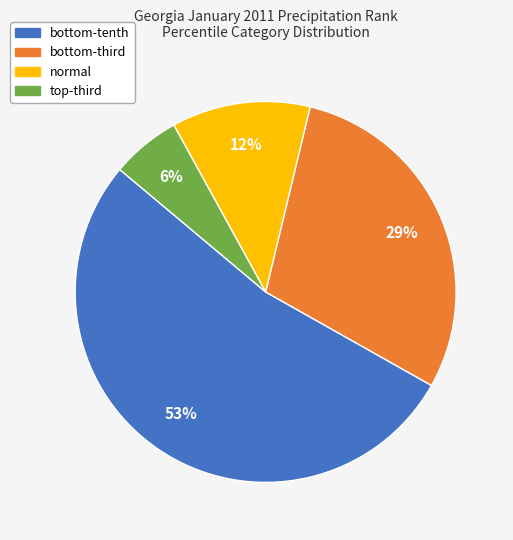

How many segments does this pie chart have?

4